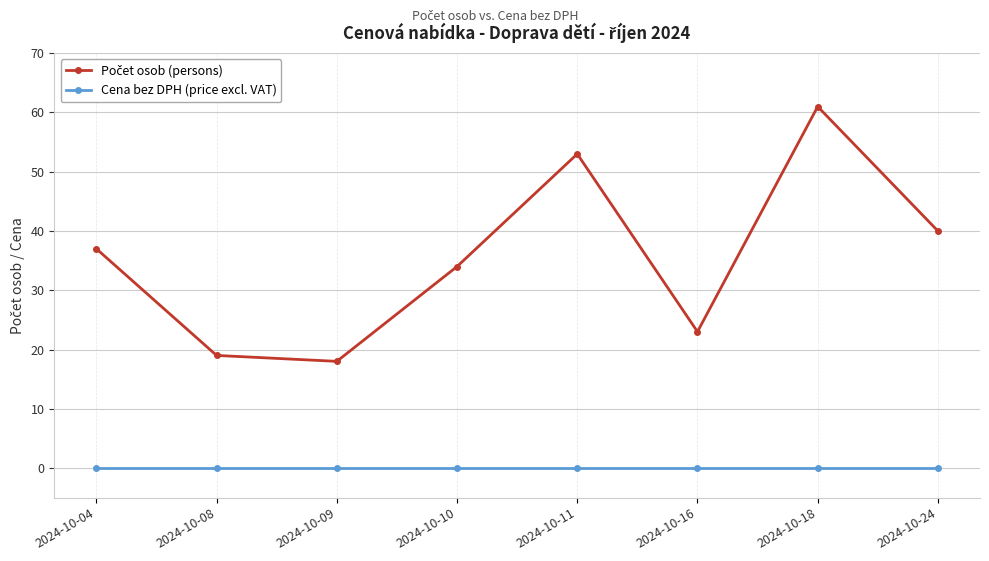

True or false: Cena bez DPH (price excl. VAT) has a value of 0 at 2024-10-16.

True